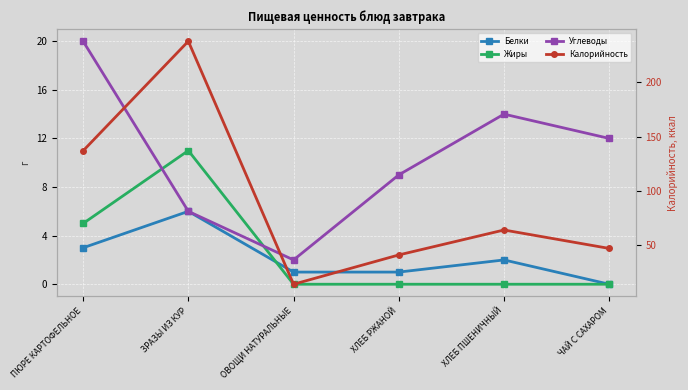

How many values in the Белки series are below 2?

3